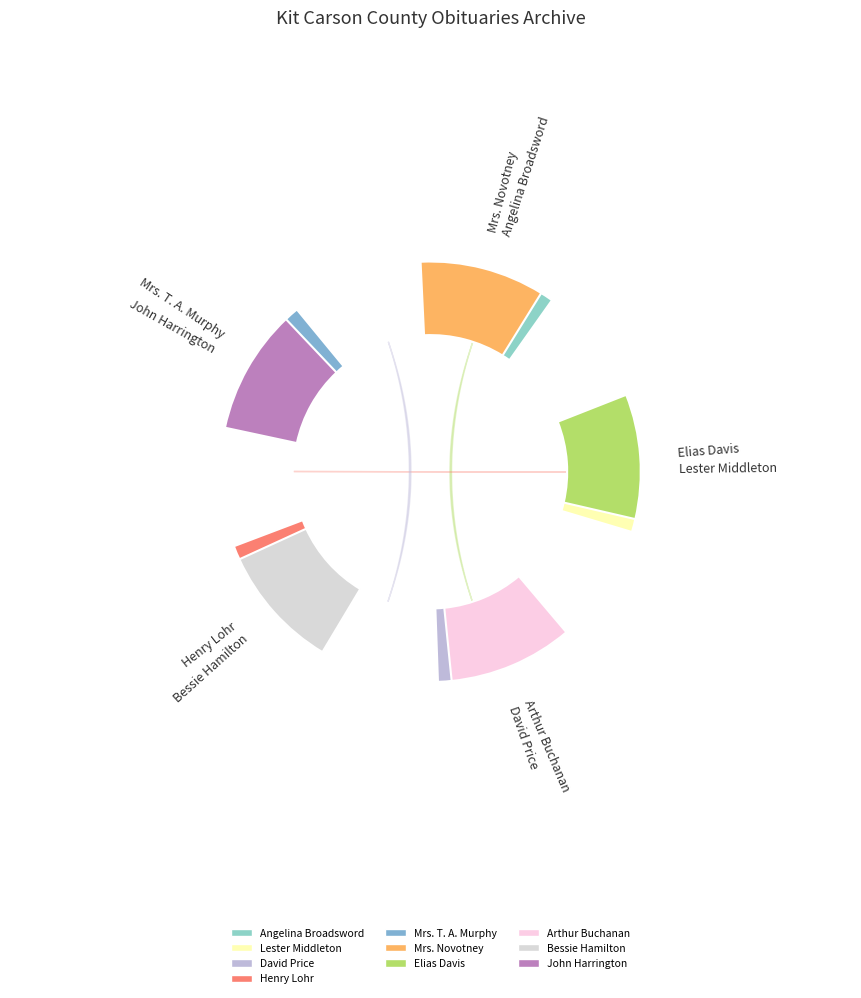

To the nearest percent, what portion does Arthur Buchanan represent?

10%